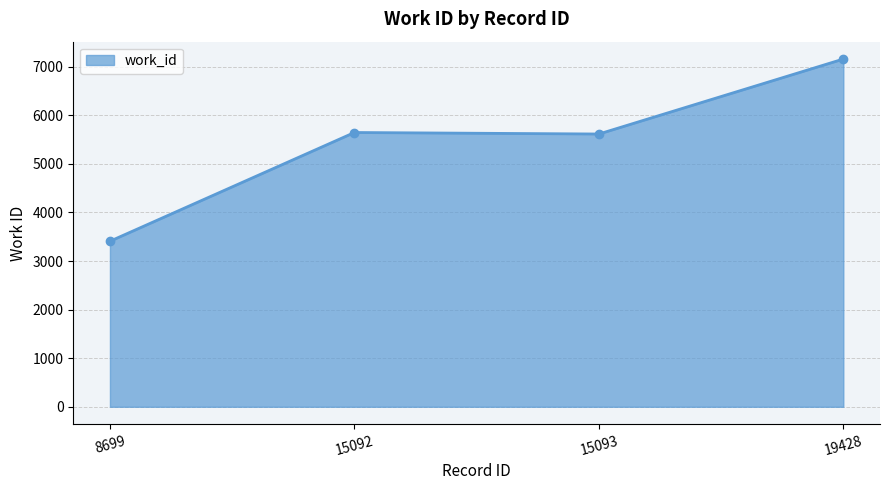

How many values are below 5646?

2